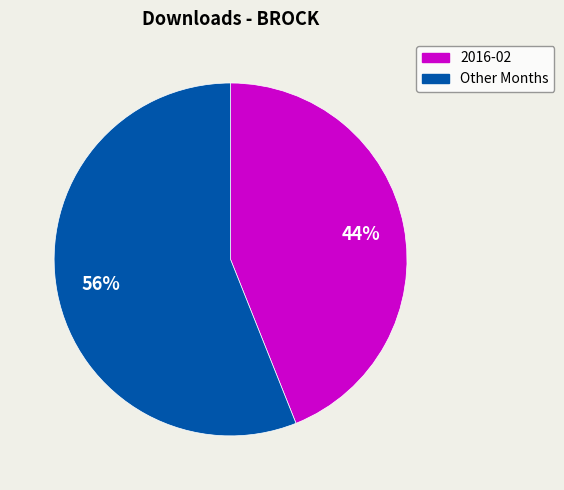

Is there any slice that represents more than half of the pie?

Yes